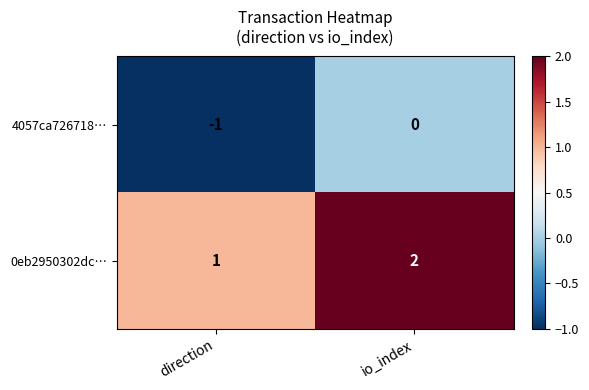

How many series are shown in this chart?

2